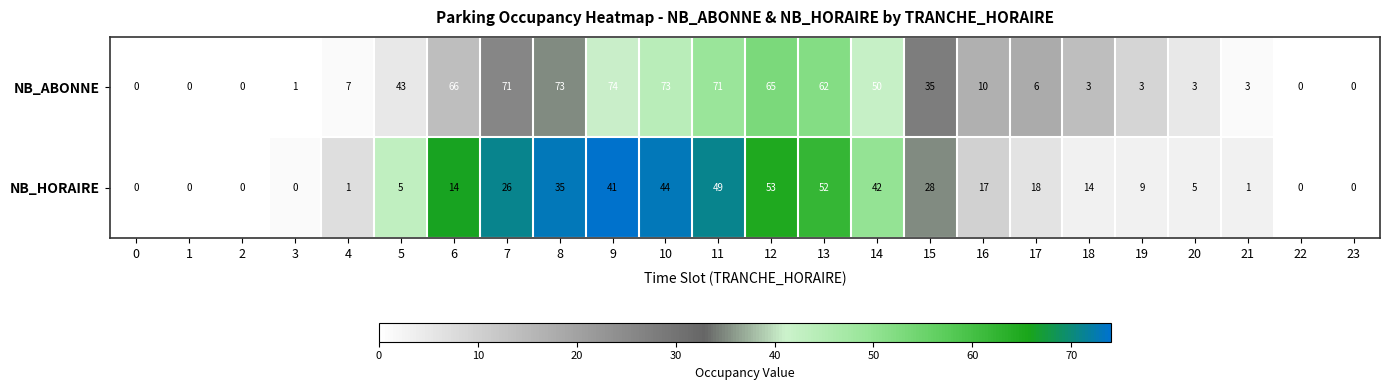

What is the sum of the NB_ABONNE values at 19 and 11?

74